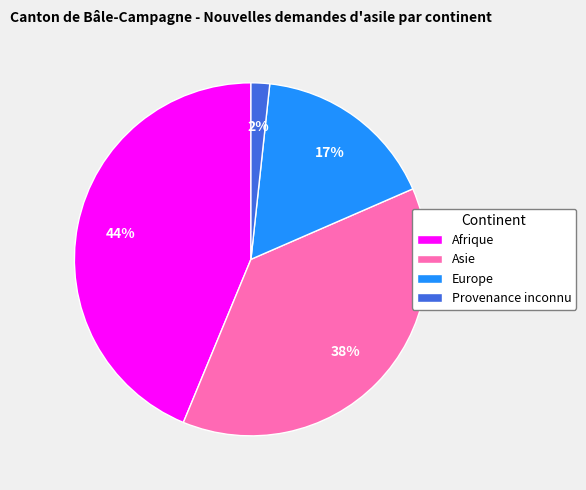

Rank the categories by value from lowest to highest.

Provenance inconnu, Europe, Asie, Afrique